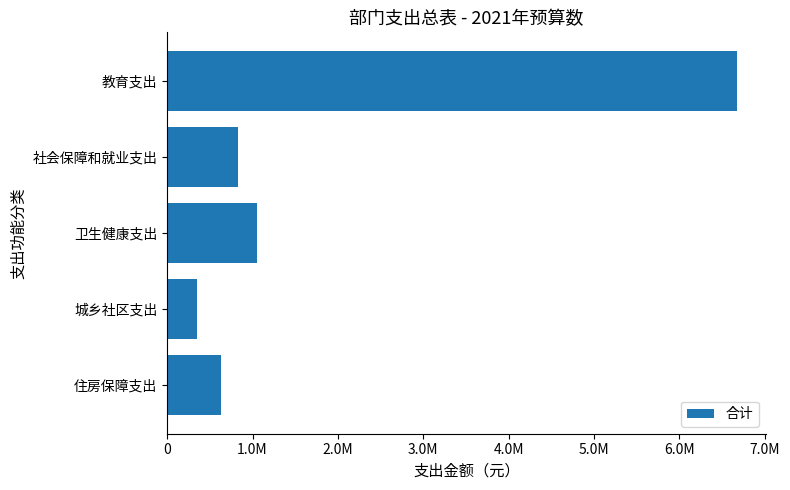

Are the bars horizontal?

Yes